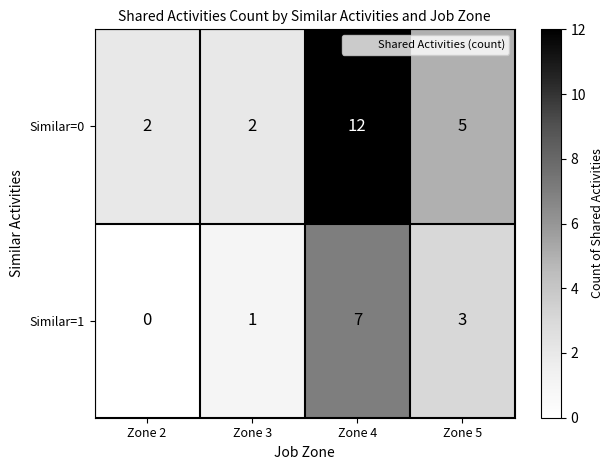

Is it true that Similar=1 equals 2 at Zone 2?

False